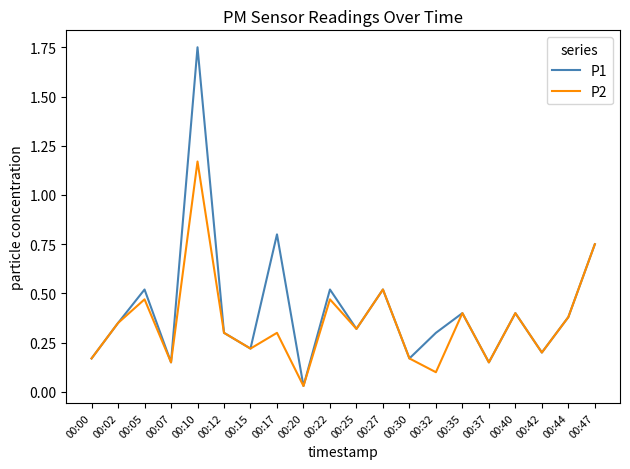

What is the total value across all series at 00:12?

0.6